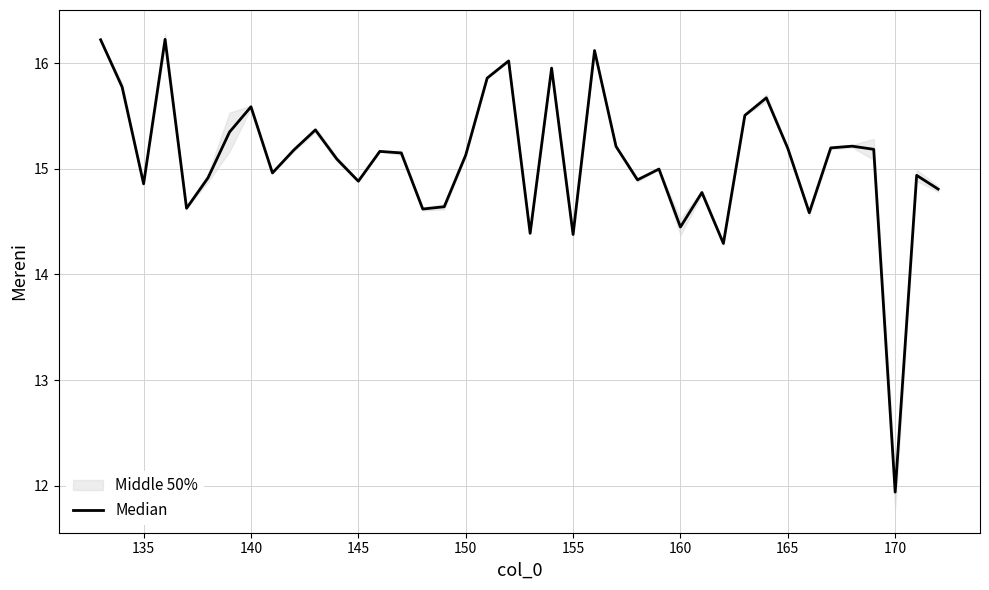

How many lines are shown in the chart?

1